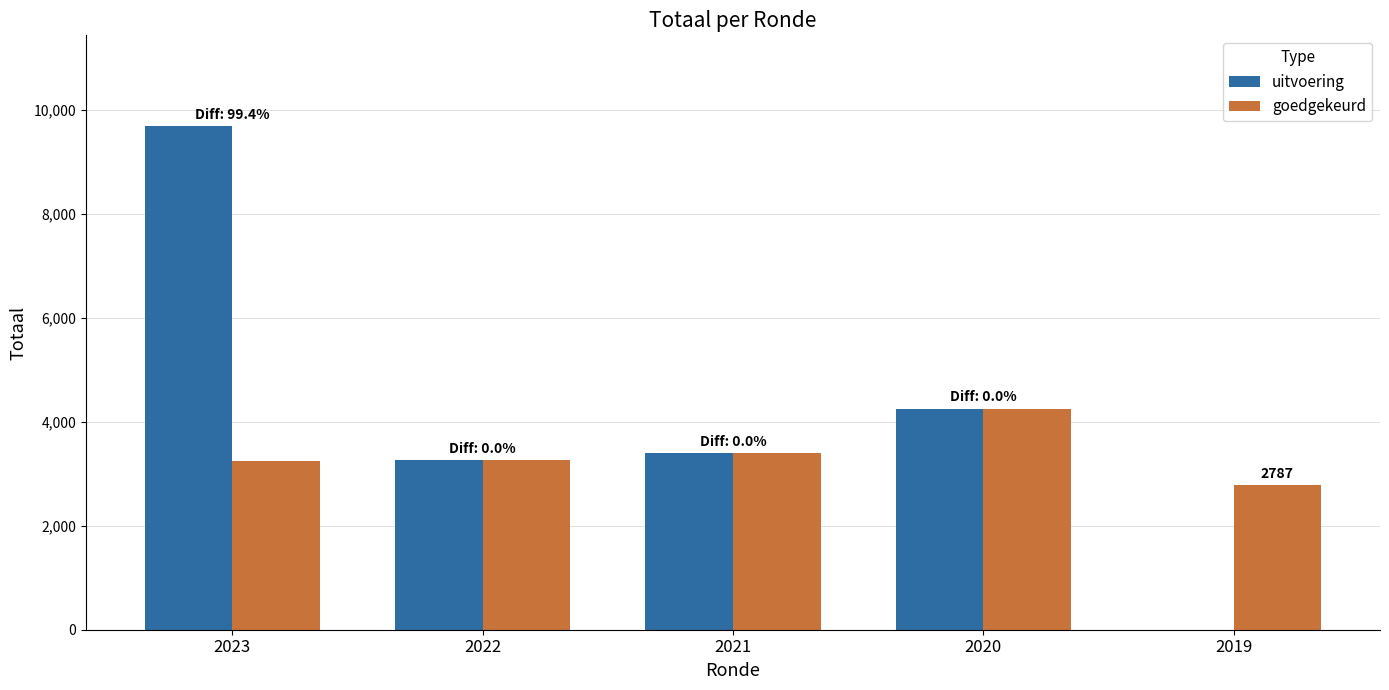

Which series has the largest total across all categories?

uitvoering